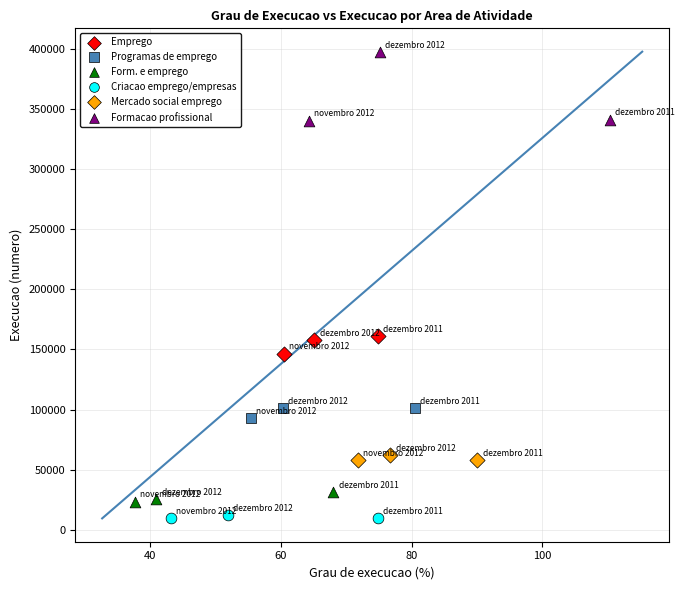

Which series has the largest Y range (max minus min)?

Formacao profissional